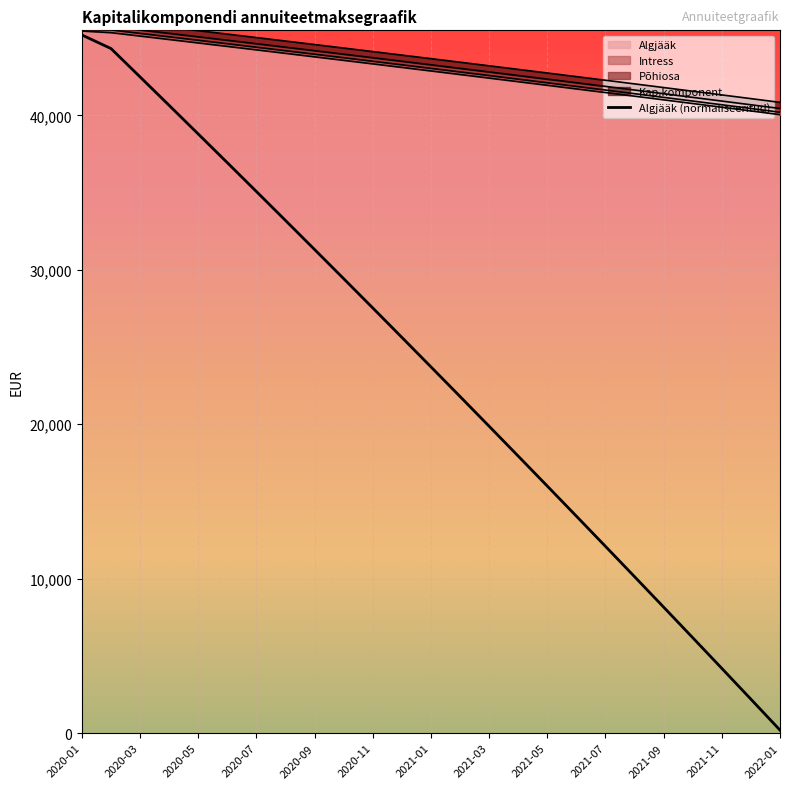

Which has a higher value, 2022-01 or 13?

2022-01